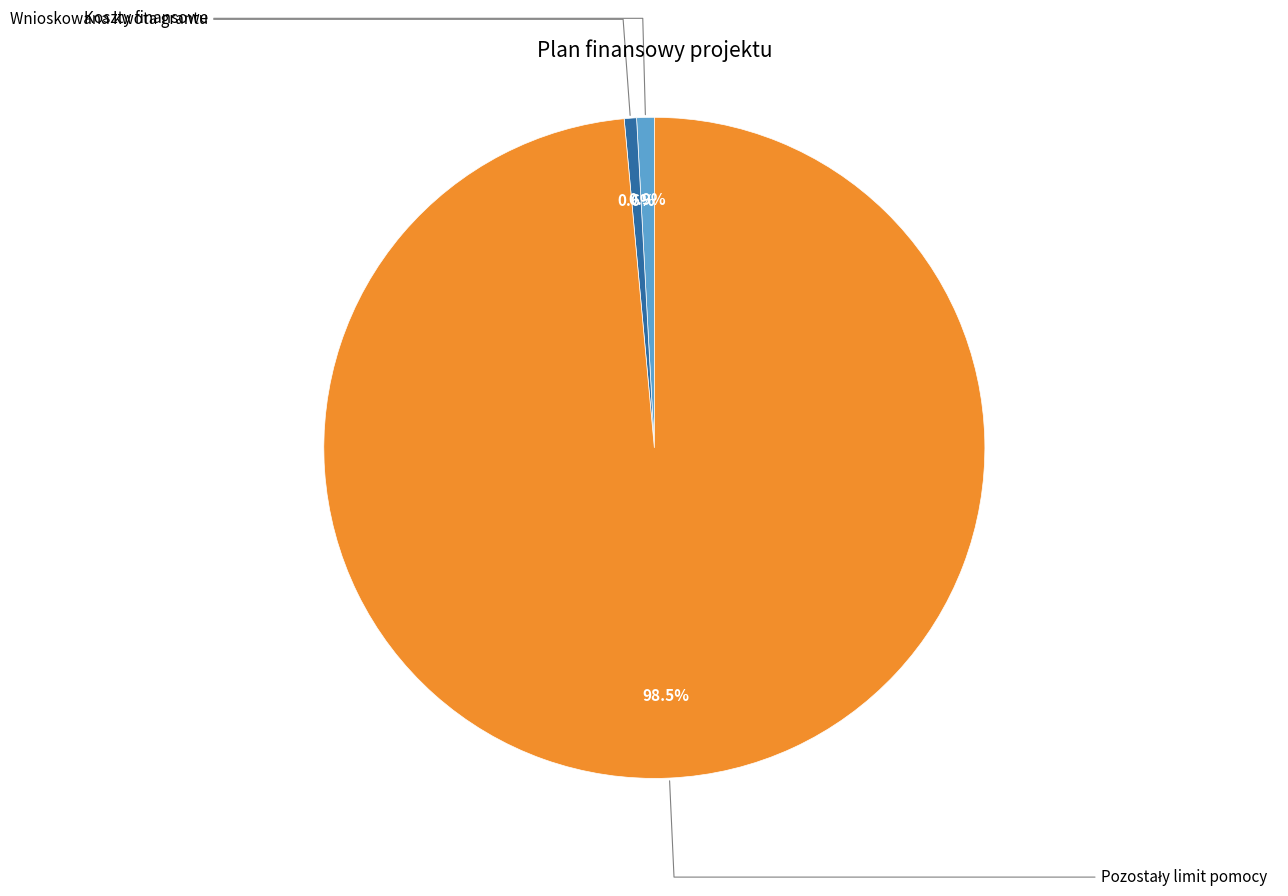

To the nearest percent, what is the difference between the largest and smallest slice percentages?

98%